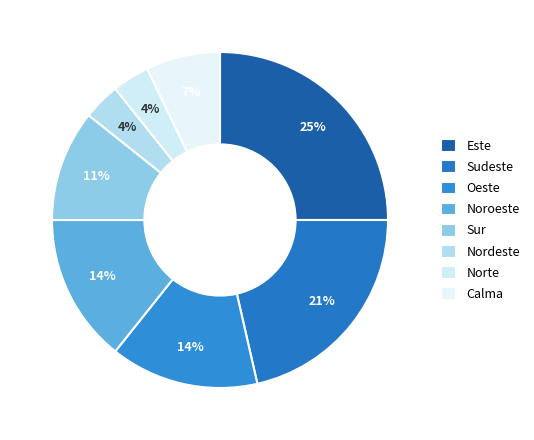

How many segments does this pie chart have?

8